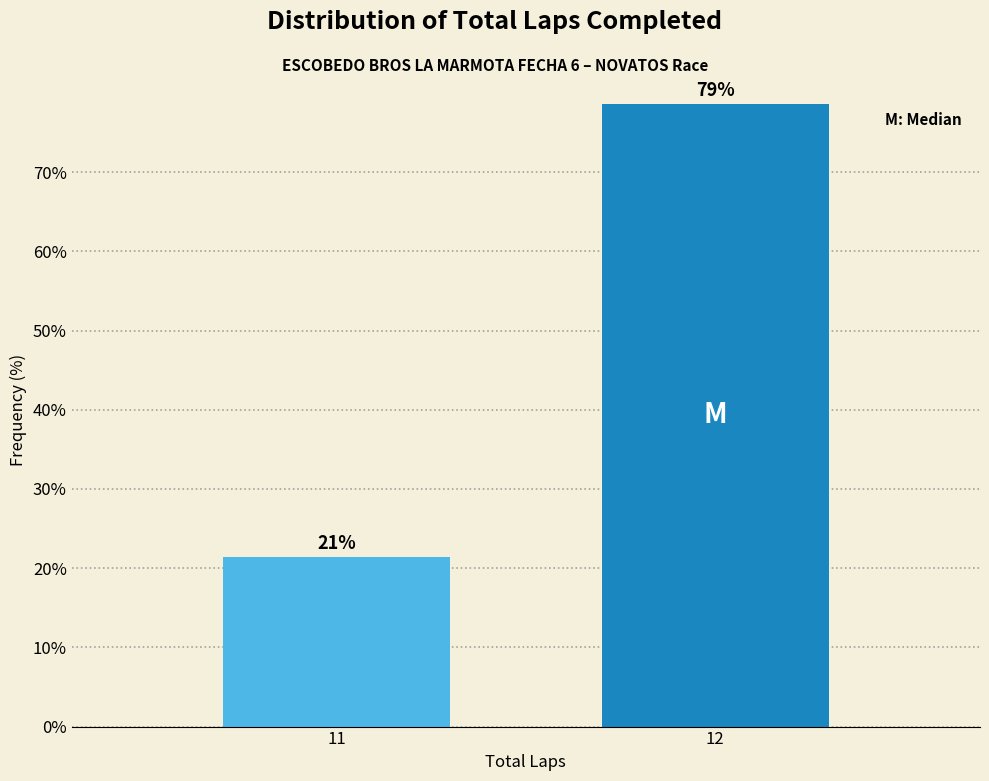

Are the bars horizontal?

No